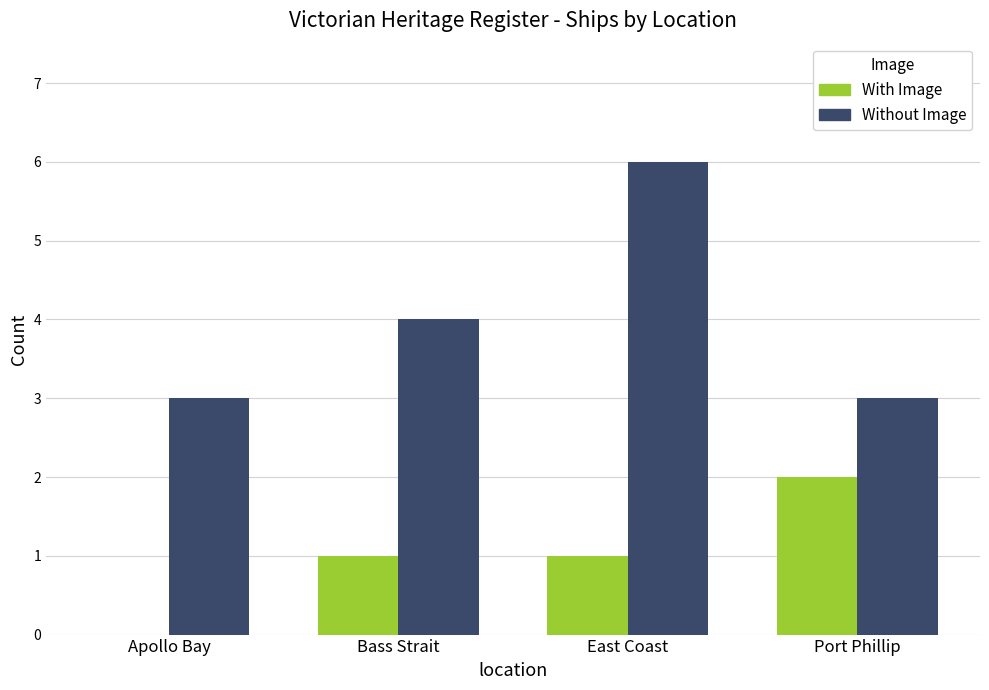

What are all the series names shown in the legend?

With Image, Without Image